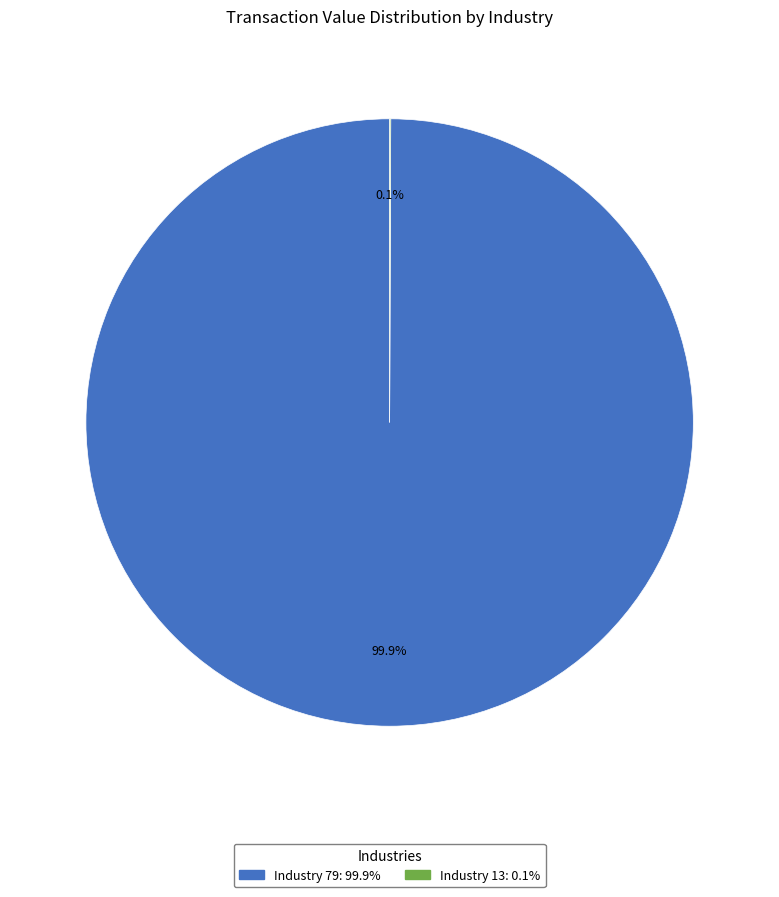

Is there any slice that represents more than half of the pie?

Yes